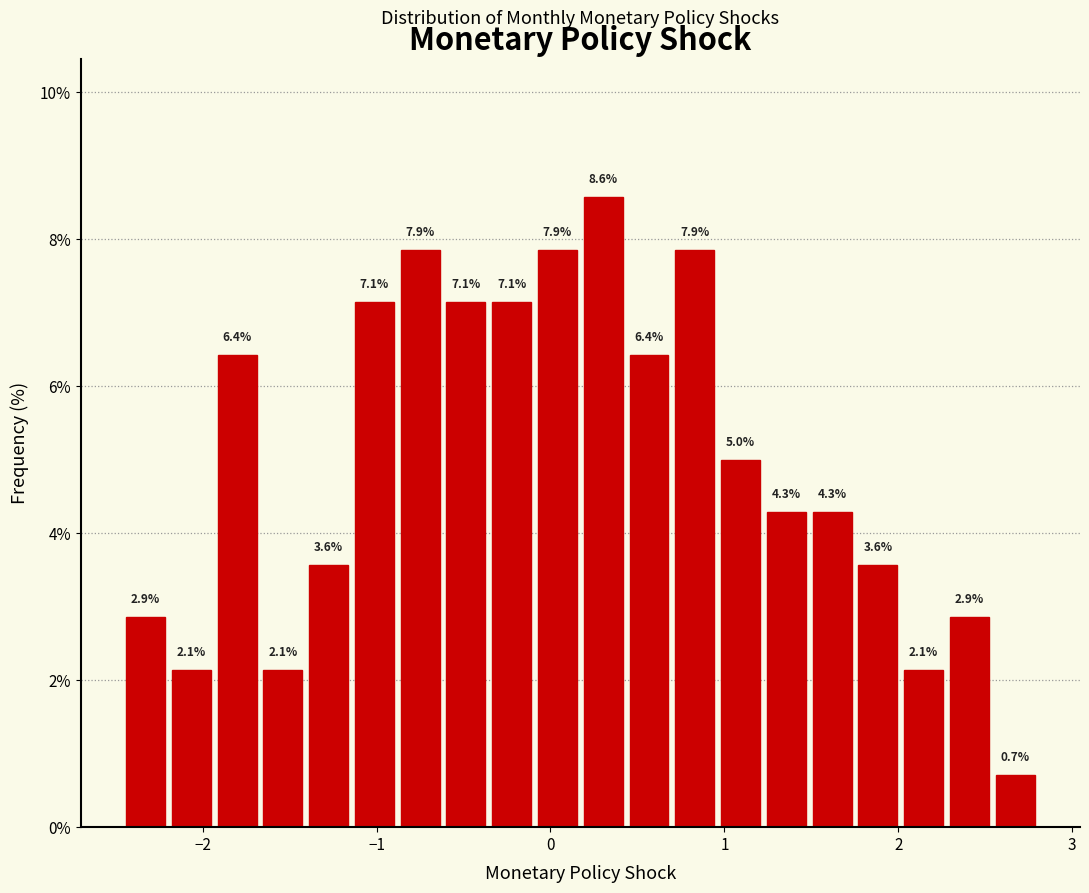

Around what value on the x-axis is the tallest bar? Give the approximate position of its centre, as read against the axis.

0.3